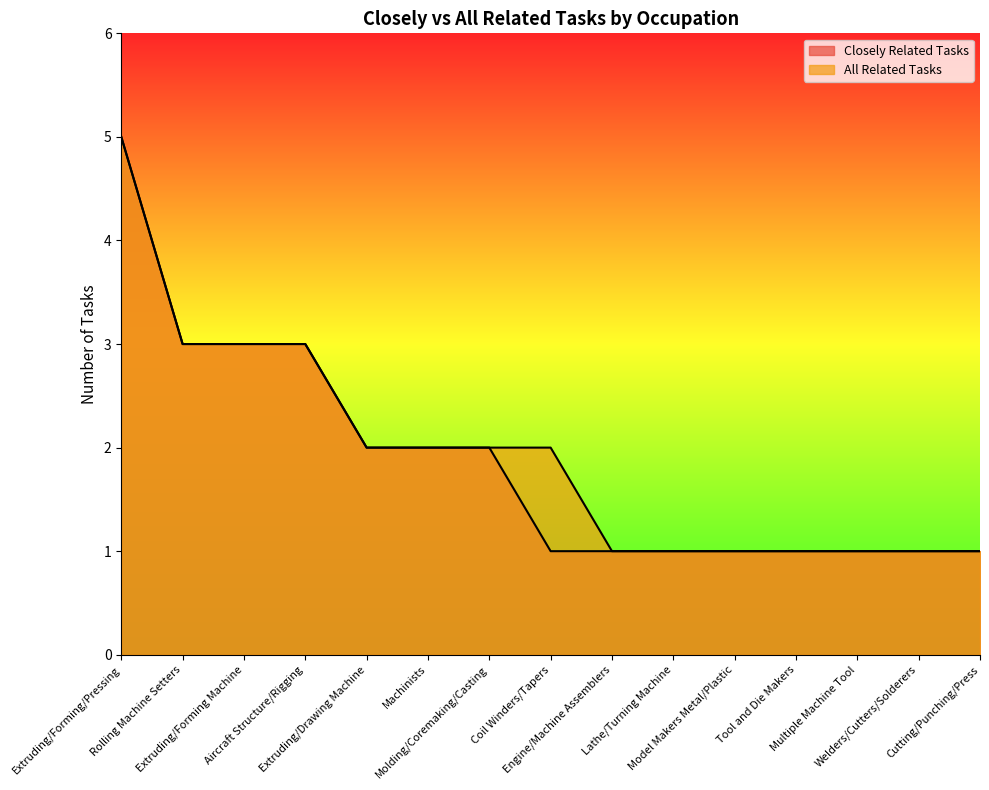

The value of All Related Tasks at Machinists is 2. True or false?

True